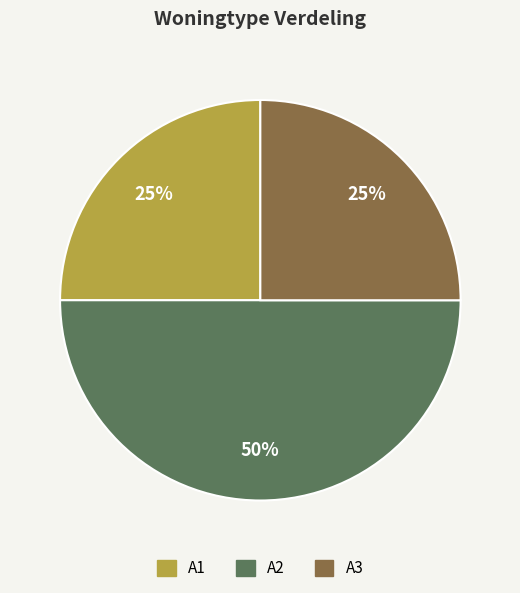

Which slice is the largest?

A2